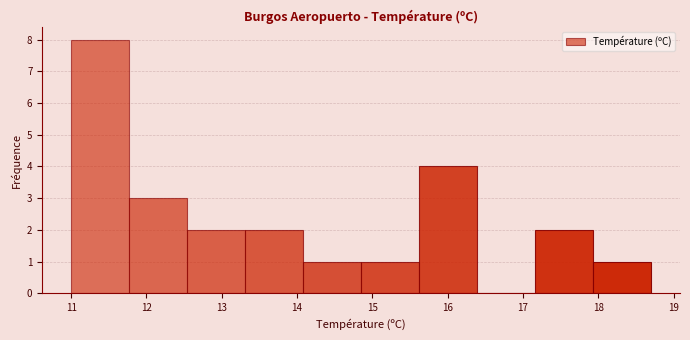

Reading left to right, transcribe this chart: for each bar, give the range it covers on the x-axis and its height. Neither the bar edges nor the heights are printed on the chart, so give them approximately, as read against the axes.

11.00 to 11.77: 8
11.77 to 12.54: 3
12.54 to 13.31: 2
13.31 to 14.08: 2
14.08 to 14.85: 1
14.85 to 15.62: 1
15.62 to 16.39: 4
16.39 to 17.16: 0
17.16 to 17.93: 2
17.93 to 18.70: 1